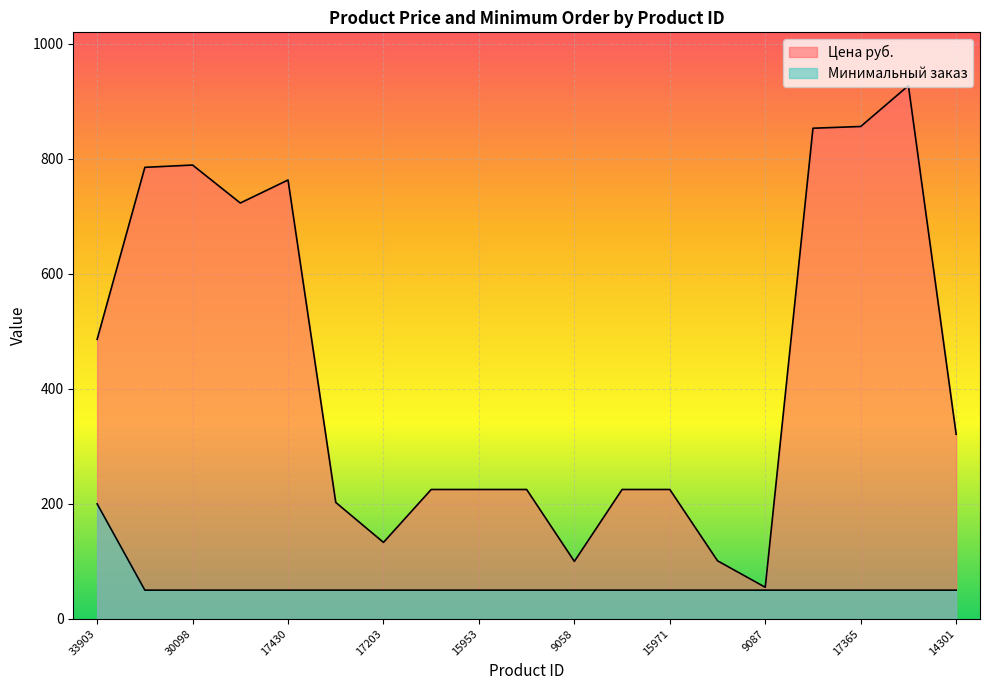

List the series in order of their peak value, lowest first.

Минимальный заказ, Цена руб.